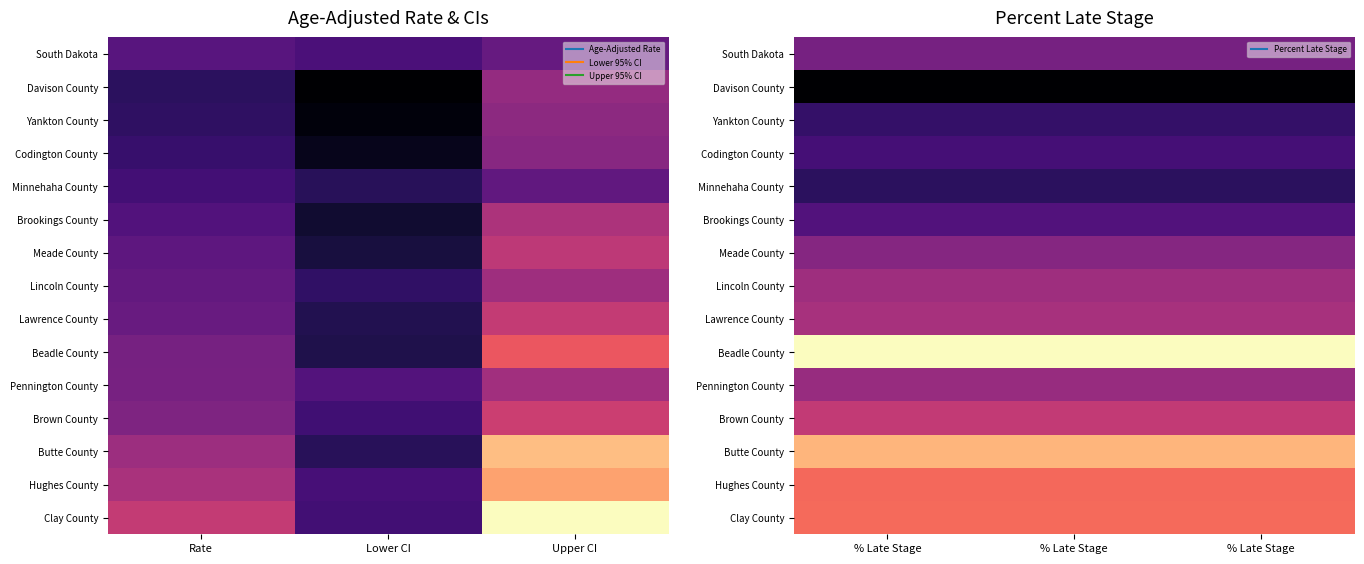

Is it true that Lawrence County equals 51.1 at % Late Stage?

False